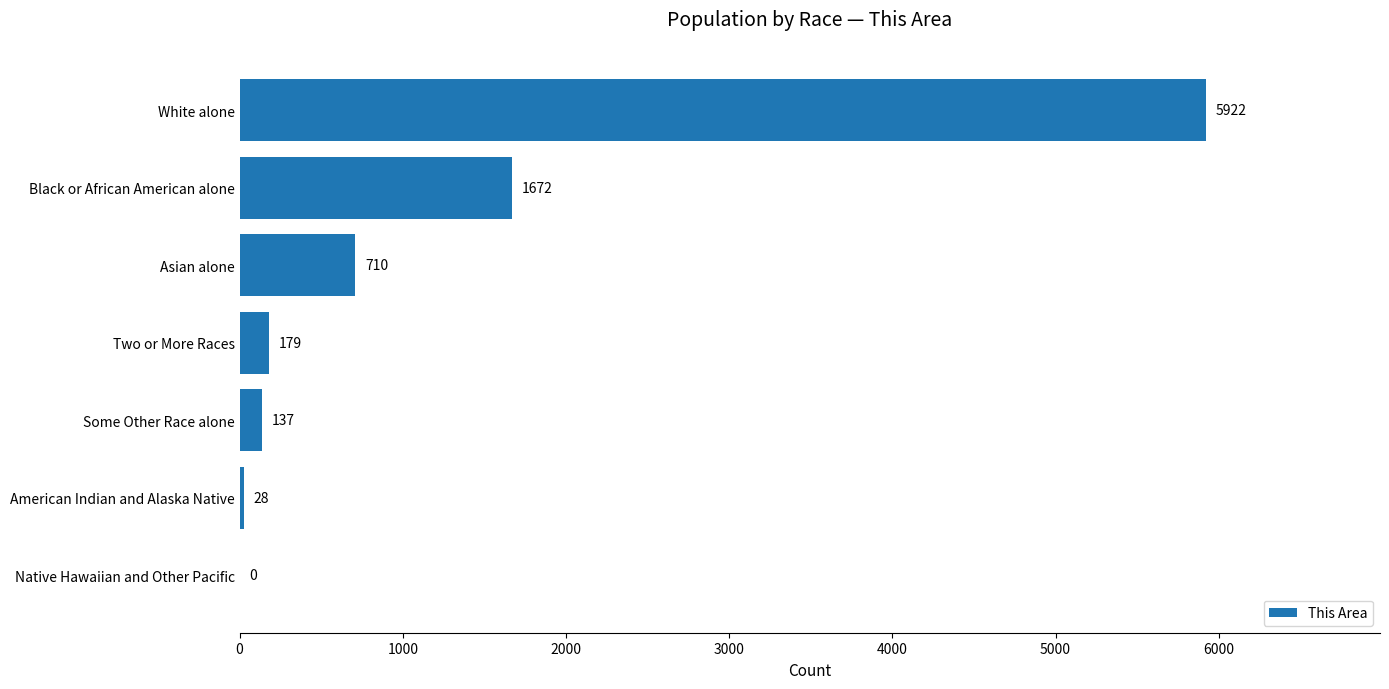

Between Black or African American alone and Two or More Races, which is larger?

Black or African American alone